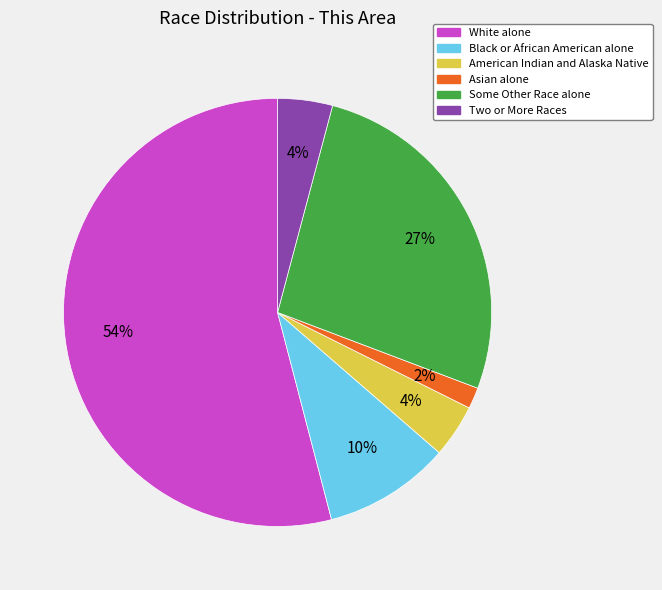

To the nearest percent, what is the average slice percentage?

17%